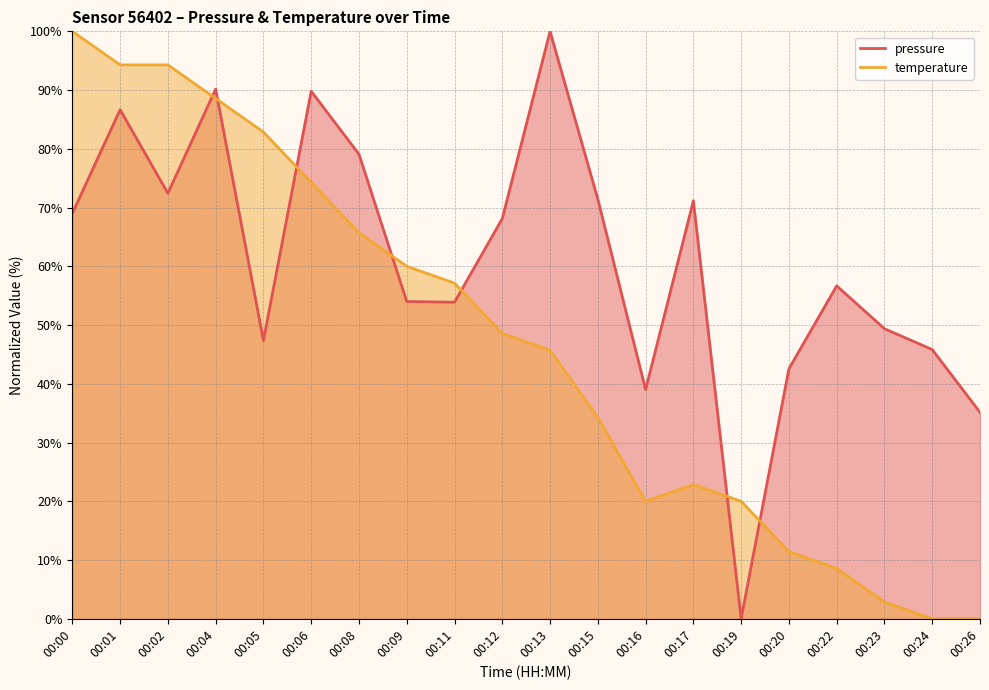

What is the difference between the temperature values at 00:12 and 00:00?

51.4